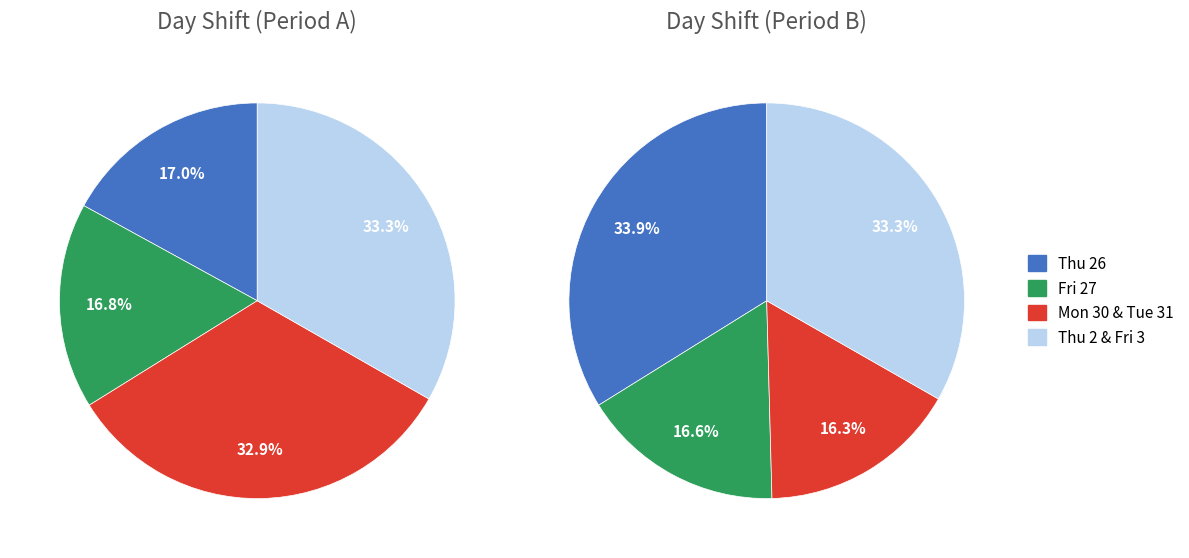

To the nearest percent, what portion does 2 represent?

17%